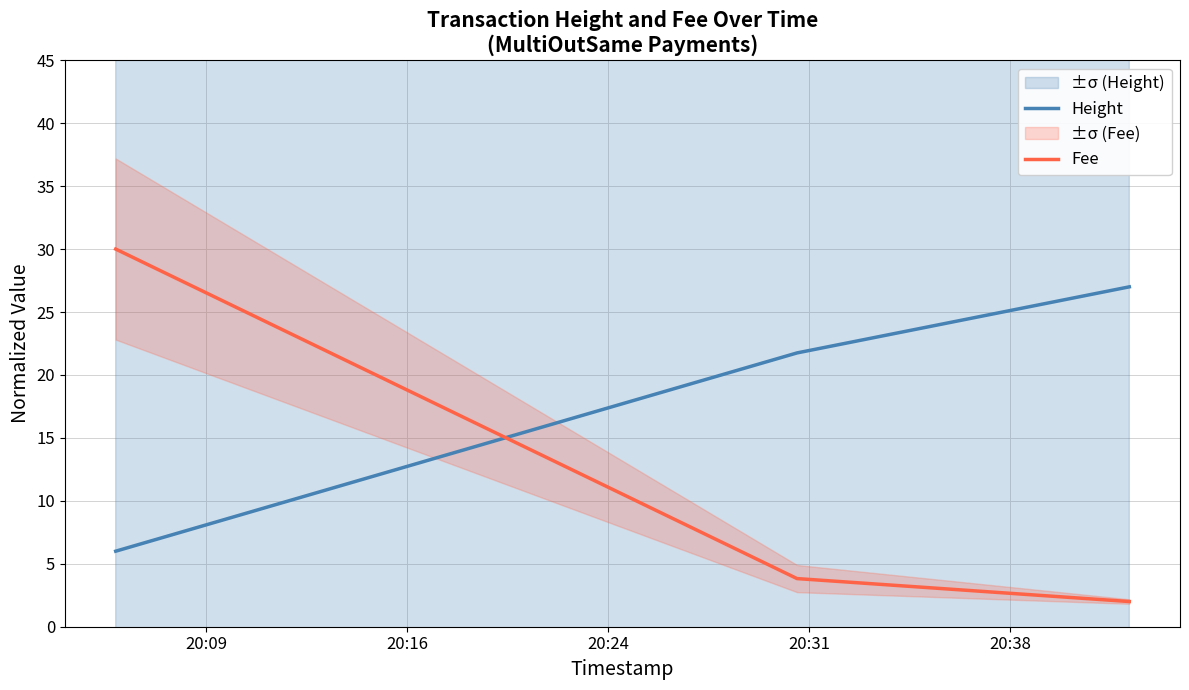

List the series in order of their overall mean, highest first.

Height, Fee